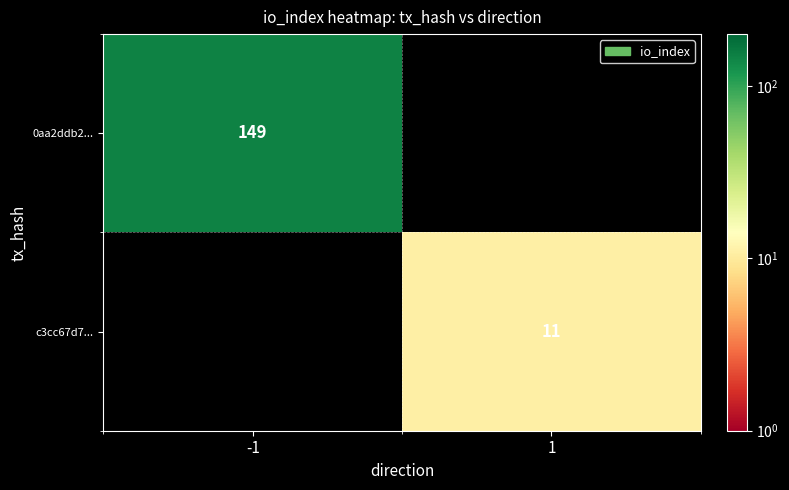

True or false: 0aa2ddb2... has a value of 49 at -1.

False